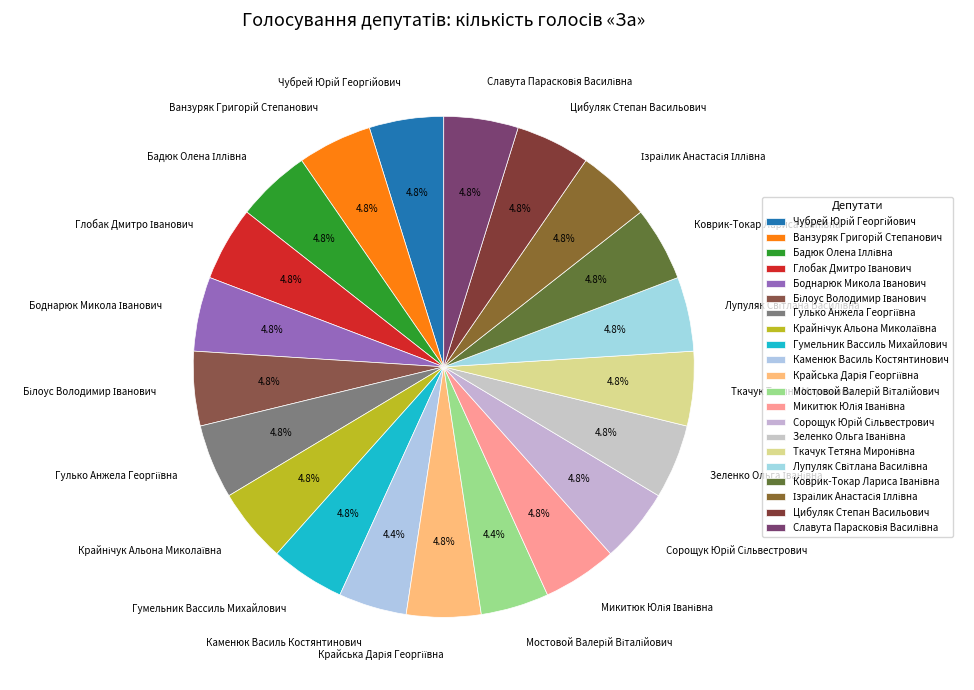

Is there any slice that represents more than half of the pie?

No